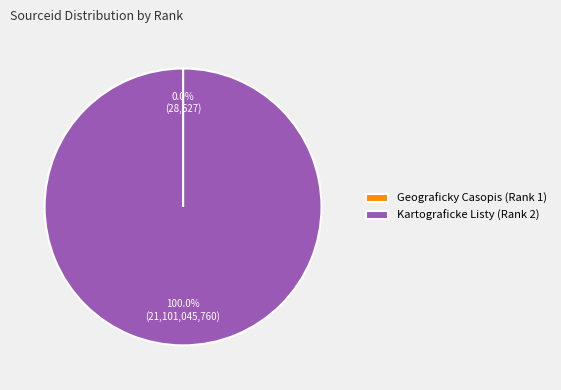

What percentage is the Kartograficke Listy (Rank 2) slice, to the nearest percent?

100%